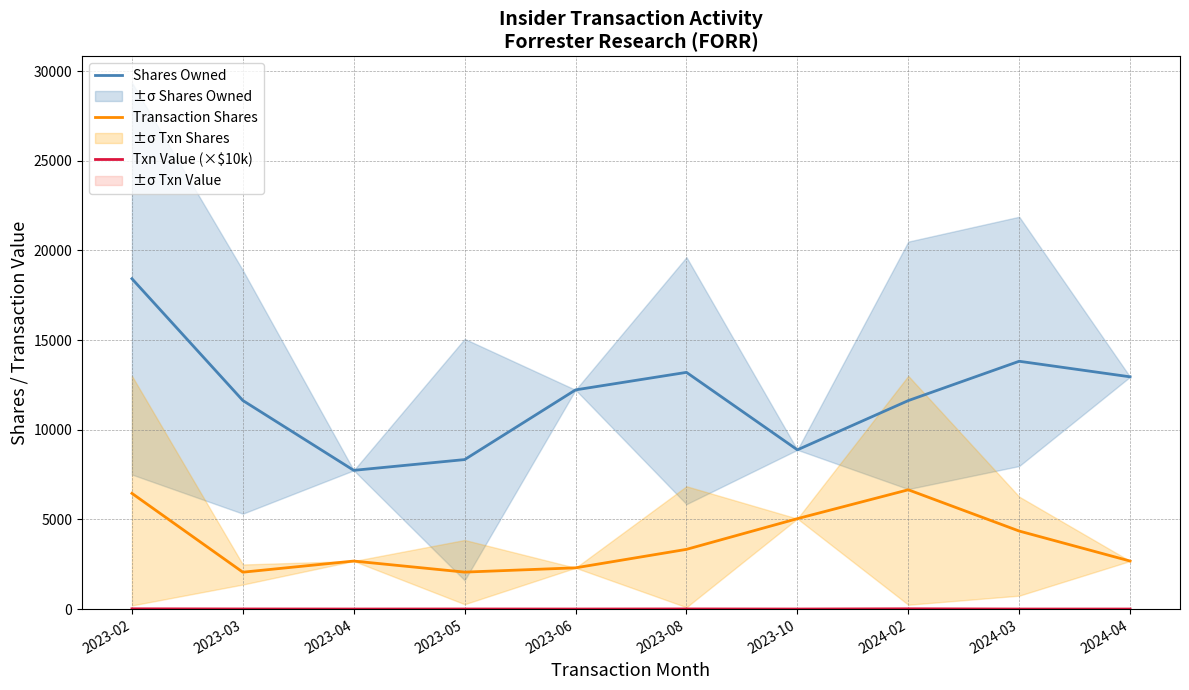

How many lines are shown in the chart?

3